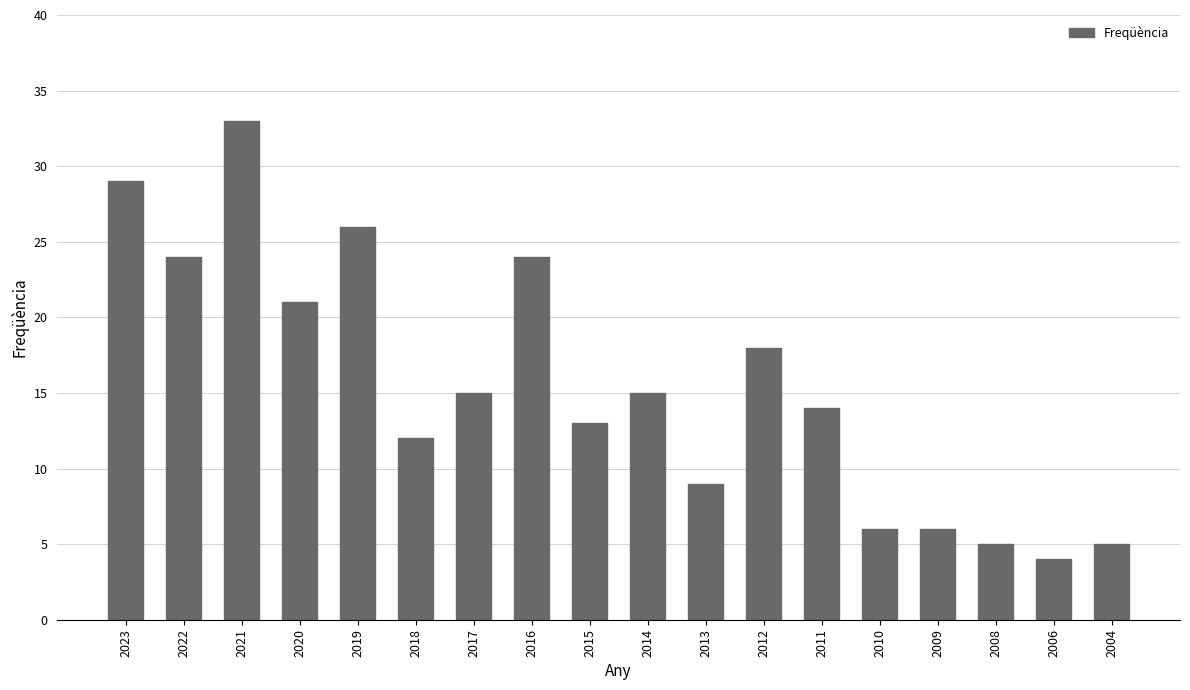

Are the bars grouped side by side (vs. stacked)?

No